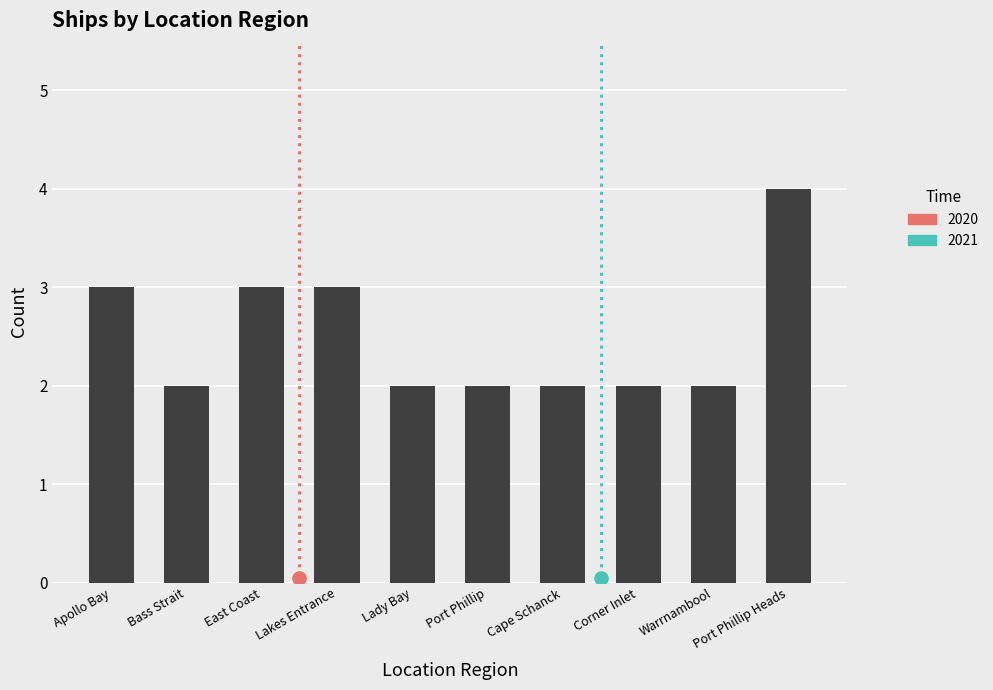

What is the ratio of the value at Bass Strait to the value at East Coast?

0.7